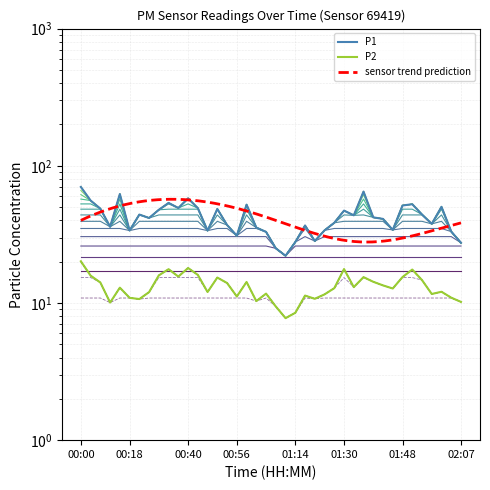

Count the number of categories in the chart.

40